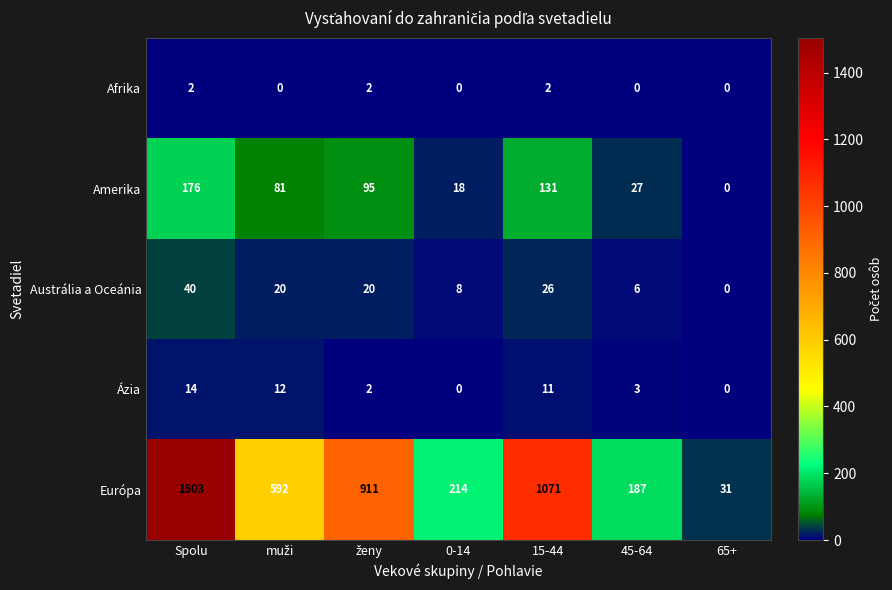

Read the Austrália a Oceánia value at Spolu, to the nearest 10.

40